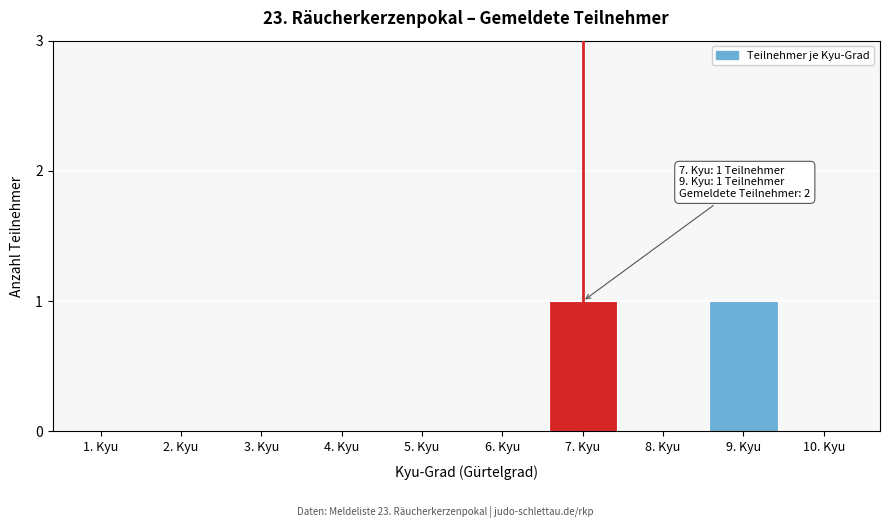

Reading left to right, list all the values displayed in this chart.

1. Kyu=0	2. Kyu=0	3. Kyu=0	4. Kyu=0	5. Kyu=0	6. Kyu=0	7. Kyu=1	8. Kyu=0	9. Kyu=1	10. Kyu=0